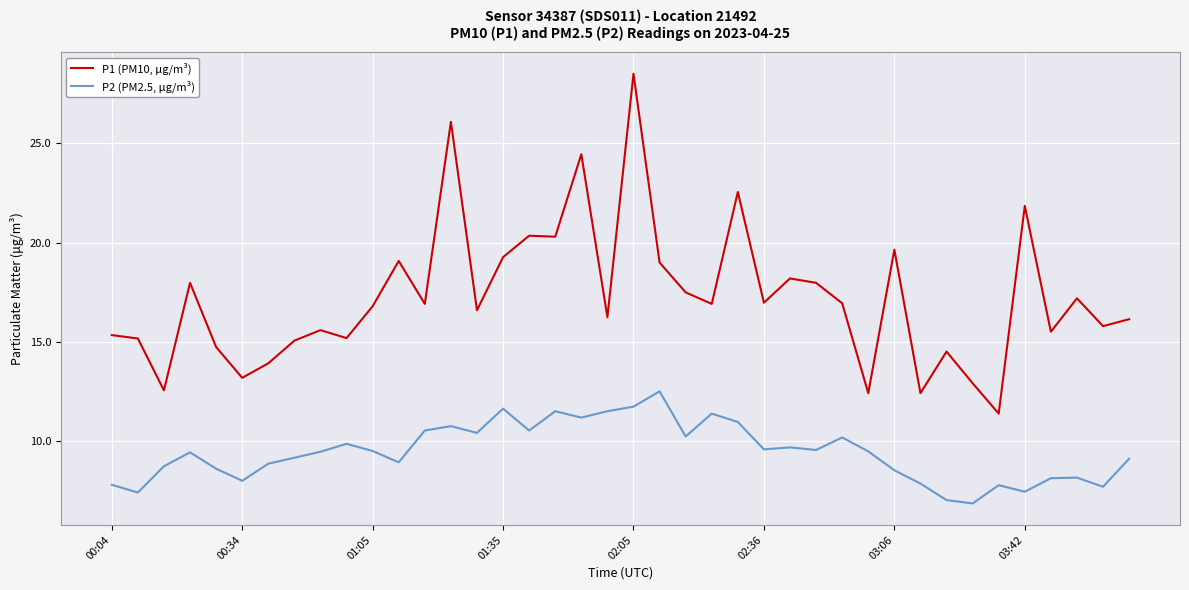

What is the highest value of the P2 (PM2.5, μg/m³) series?

12.5